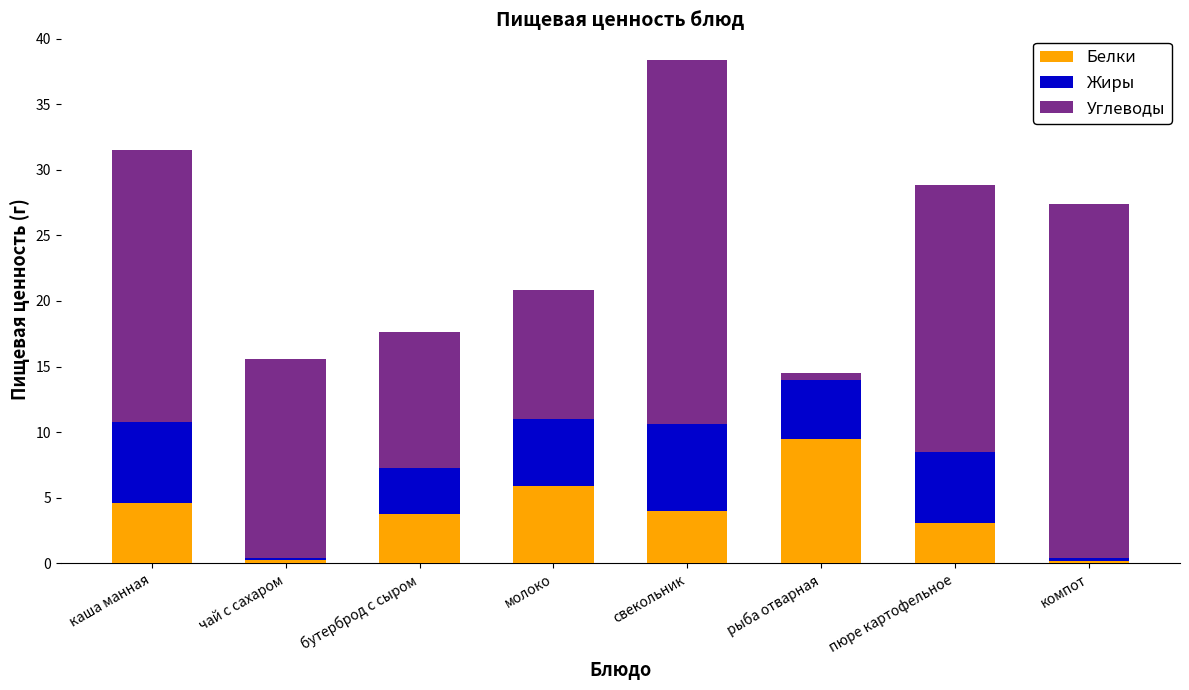

What is the difference between the Белки values at молоко and свекольник?

1.9